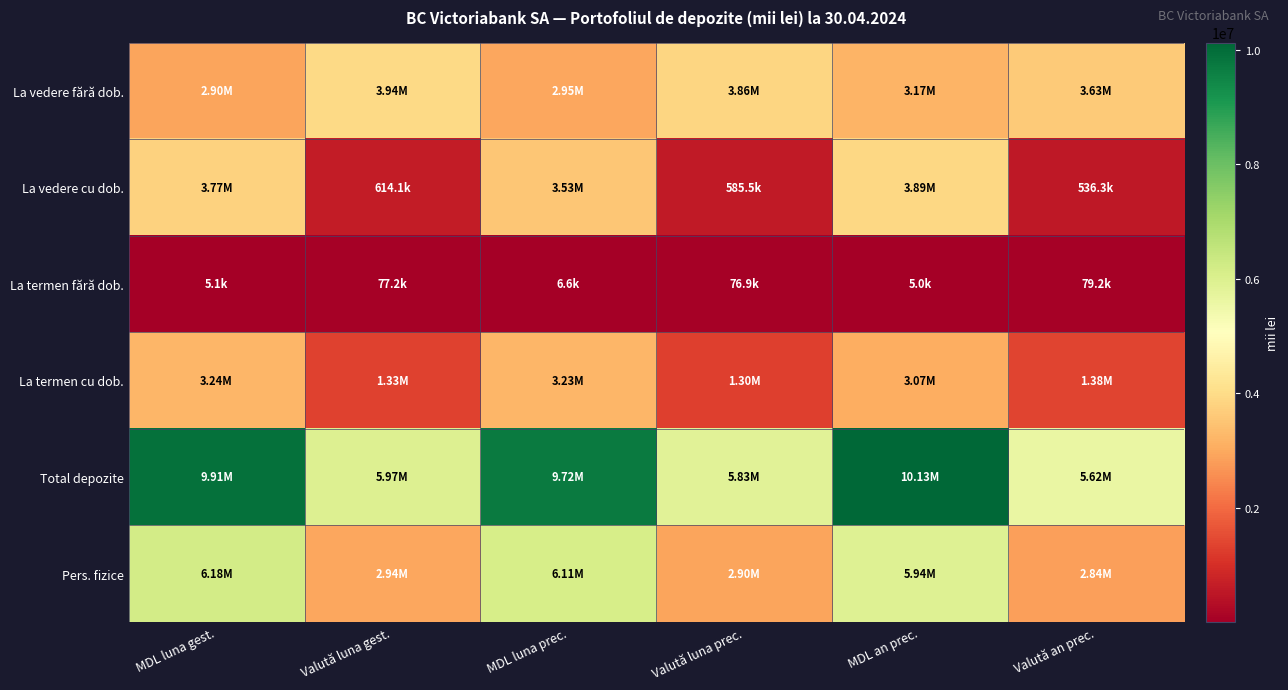

Reading left to right, what are all the values shown in this chart?

La vedere fără dob.: MDL luna gest.=2895087.1	Valută luna gest.=3941559.6	MDL luna prec.=2954282.3	Valută luna prec.=3861815.8	MDL an prec.=3174741.5	Valută an prec.=3627272.3
La vedere cu dob.: MDL luna gest.=3767009.8	Valută luna gest.=614144.6	MDL luna prec.=3529761.1	Valută luna prec.=585465.8	MDL an prec.=3886197.6	Valută an prec.=536335.2
La termen fără dob.: MDL luna gest.=5074.8	Valută luna gest.=77206.2	MDL luna prec.=6638.4	Valută luna prec.=76925.9	MDL an prec.=4993.4	Valută an prec.=79220.5
La termen cu dob.: MDL luna gest.=3244867.1	Valută luna gest.=1334473.9	MDL luna prec.=3227291.0	Valută luna prec.=1304524.3	MDL an prec.=3065983.8	Valută an prec.=1376793.3
Total depozite: MDL luna gest.=9912038.8	Valută luna gest.=5967384.4	MDL luna prec.=9717972.8	Valută luna prec.=5828731.8	MDL an prec.=10131916.4	Valută an prec.=5619621.2
Pers. fizice: MDL luna gest.=6178579.6	Valută luna gest.=2938159.3	MDL luna prec.=6114204.1	Valută luna prec.=2904726.4	MDL an prec.=5936676.0	Valută an prec.=2844770.3